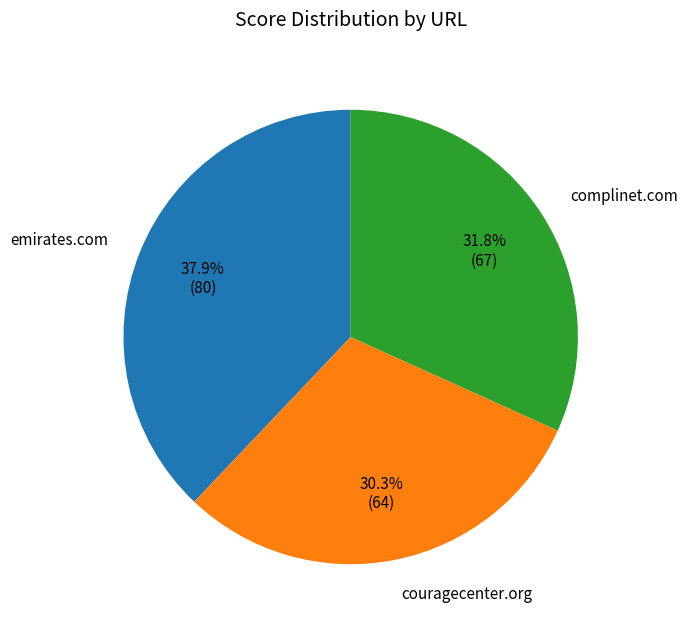

What is the largest slice in the pie chart?

emirates.com